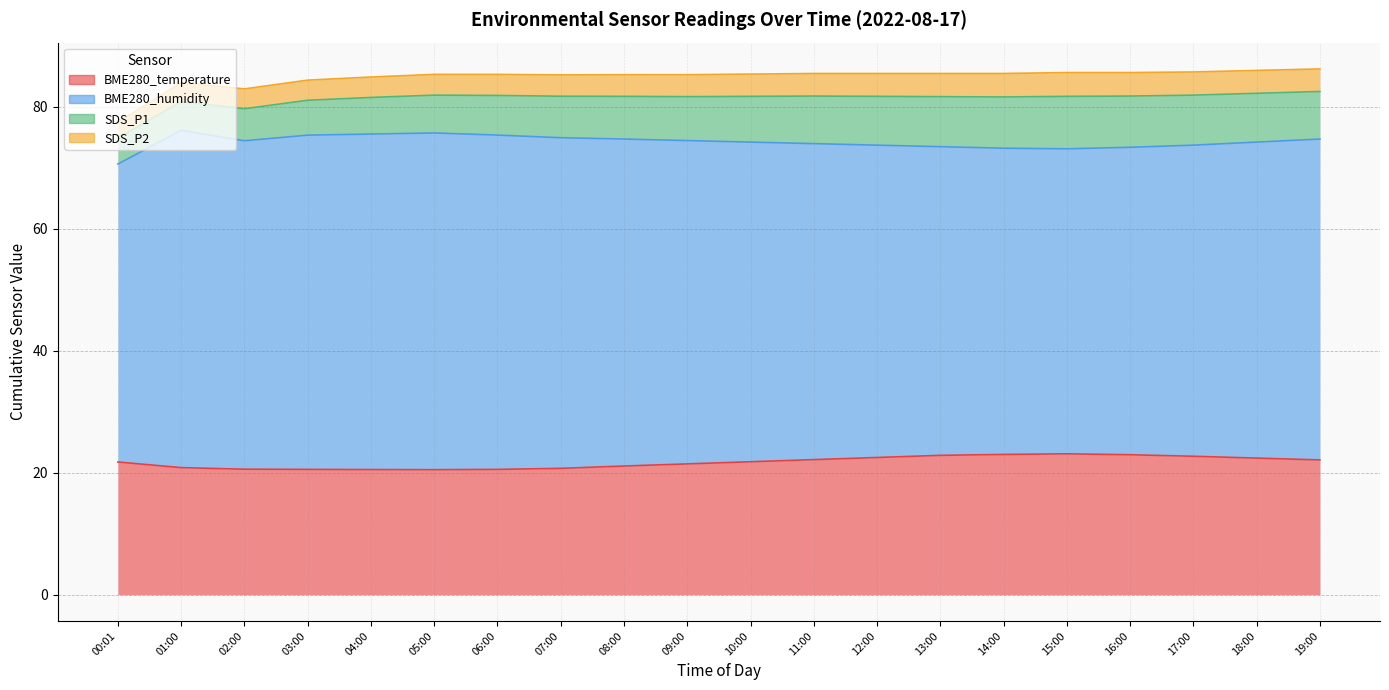

Which label corresponds to the largest value in the chart?

01:00